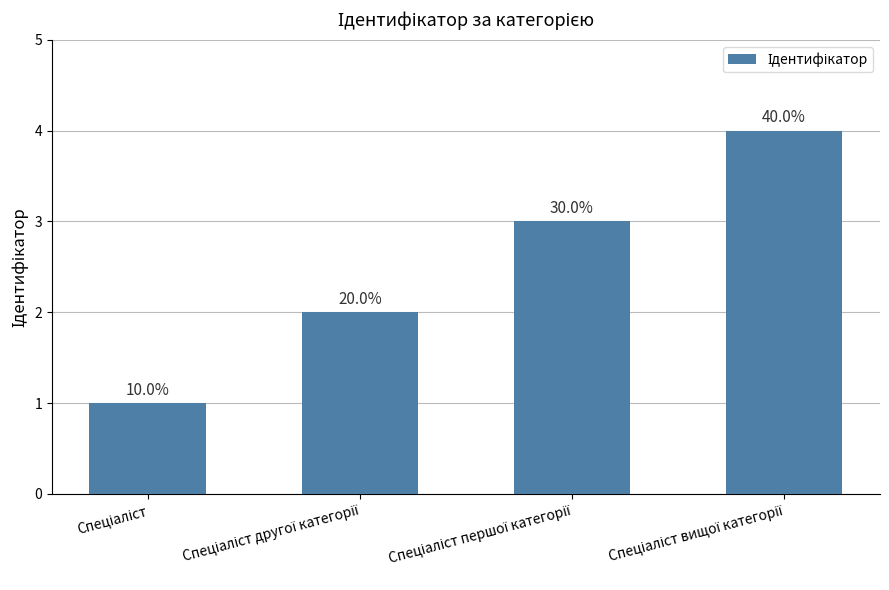

Reading left to right, list all the values displayed in this chart.

Спеціаліст=1	Спеціаліст другої категорії=2	Спеціаліст першої категорії=3	Спеціаліст вищої категорії=4